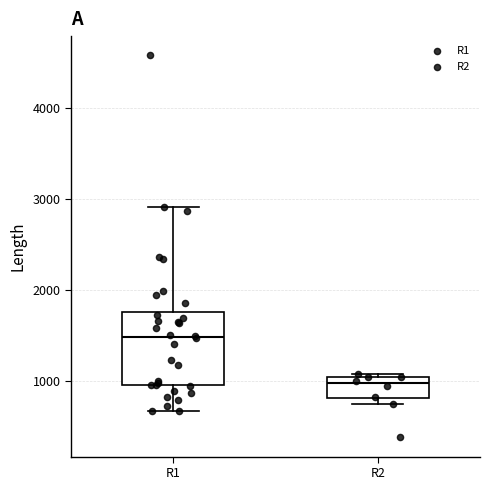

Which box has the lowest median line?

R2